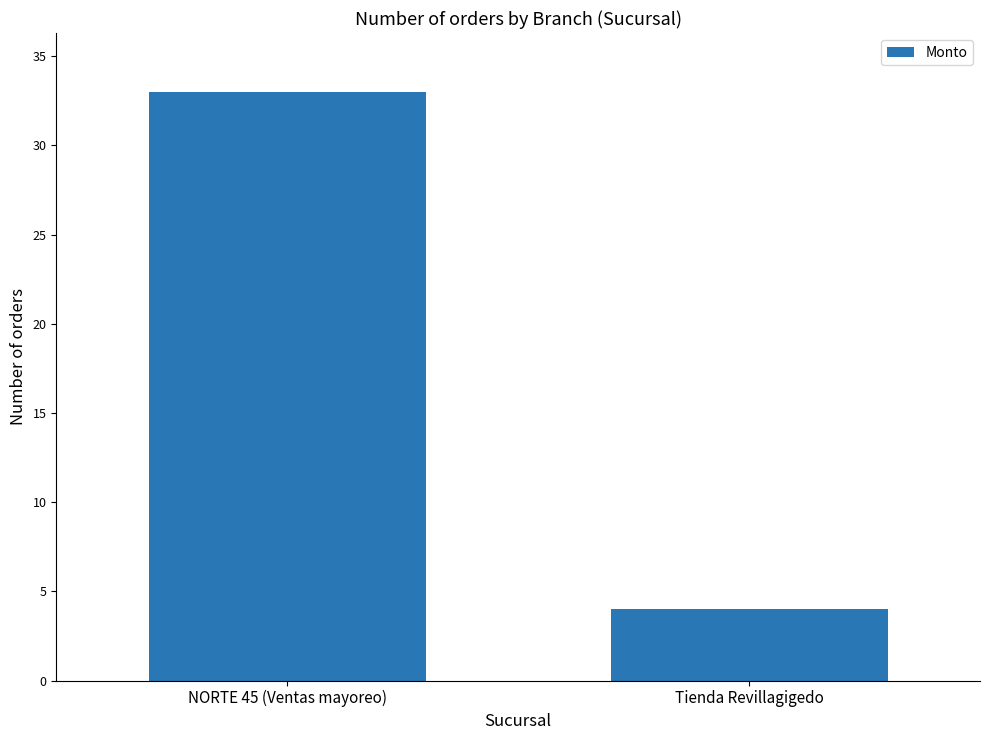

What is the difference between the values at NORTE 45 (Ventas mayoreo) and Tienda Revillagigedo?

29